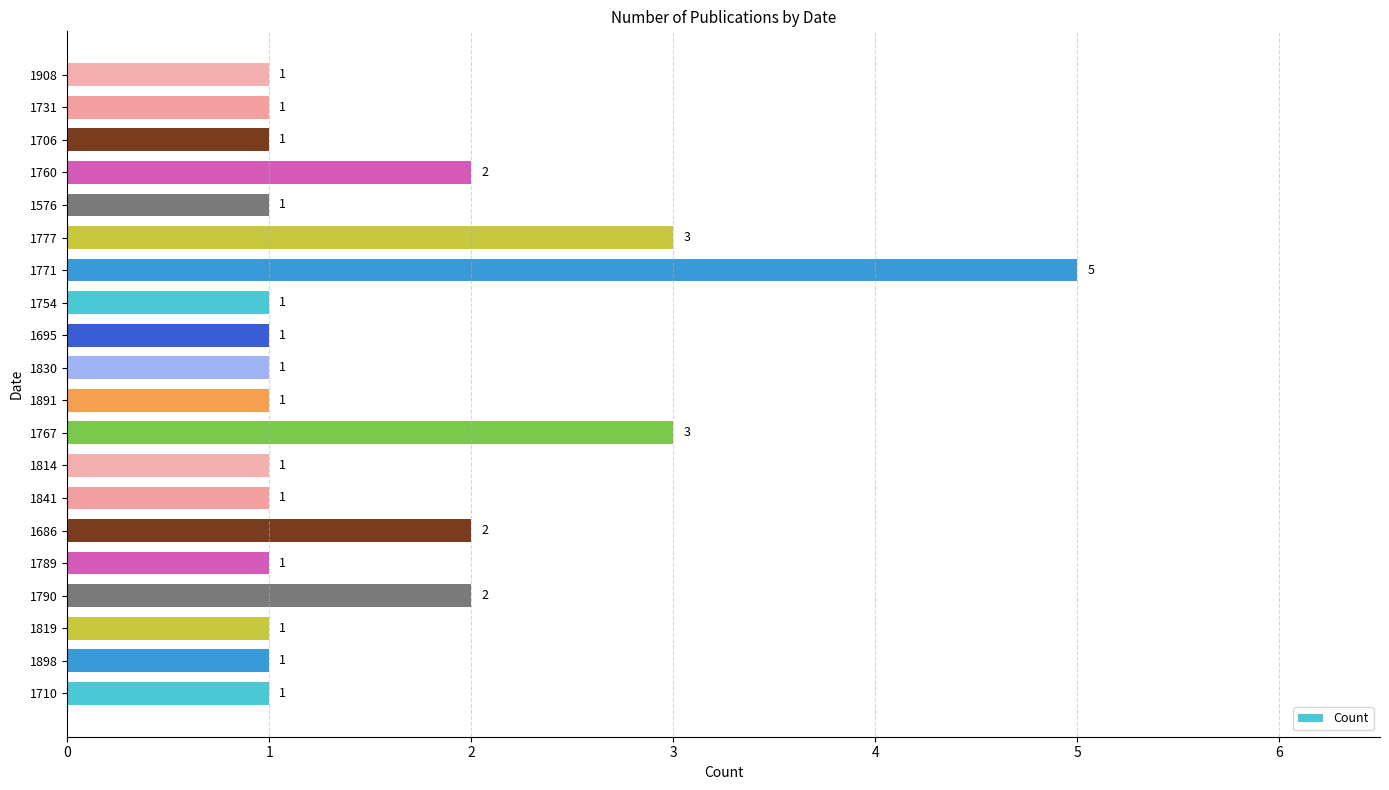

Which label corresponds to the largest value in the chart?

1771